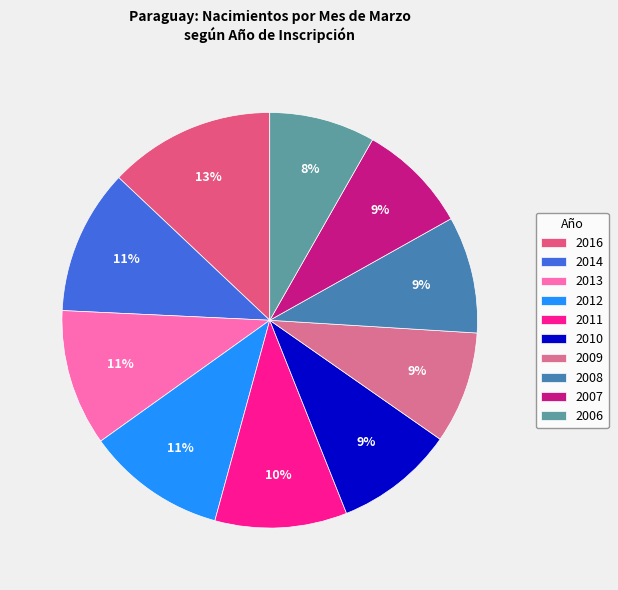

Is there any slice that represents more than half of the pie?

No